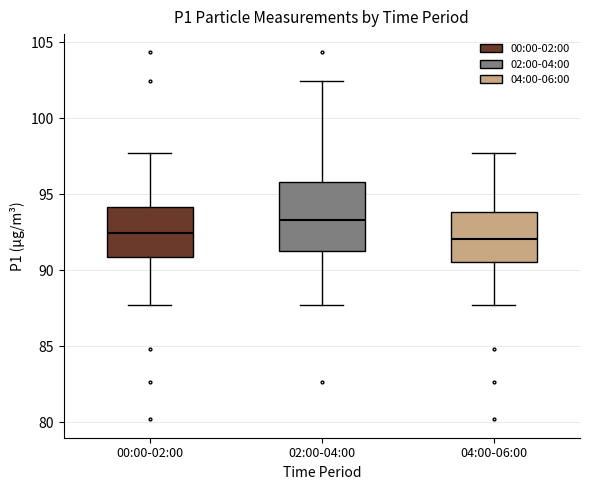

Where is the lower edge of the box for 02:00-04:00 on the y-axis? The values are not printed on the chart, so give them approximately, as read against the axis.

91.5